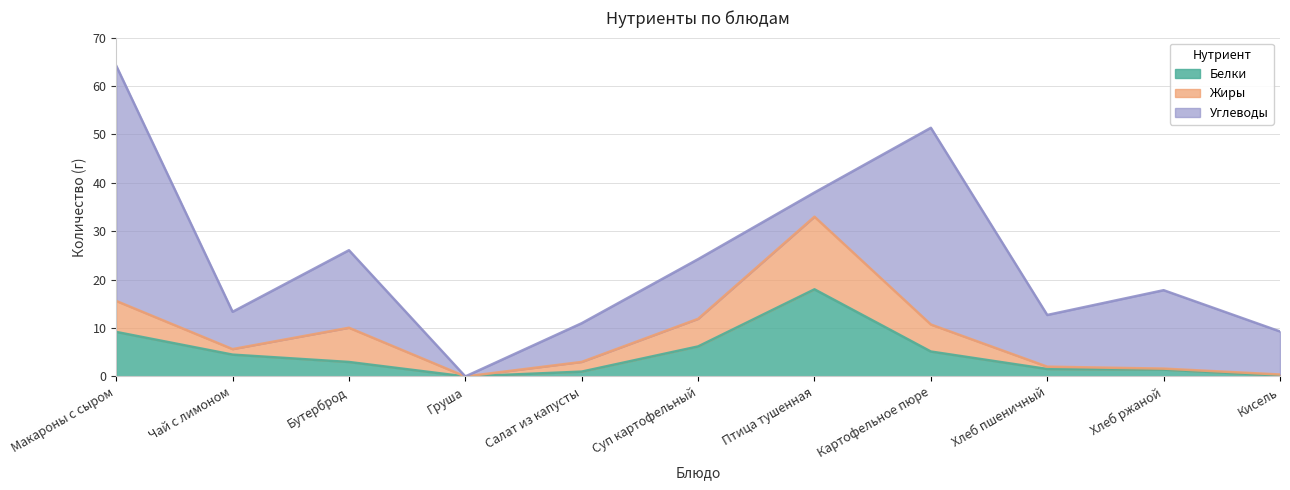

Where is Жиры nearest to the value 7?

Бутерброд